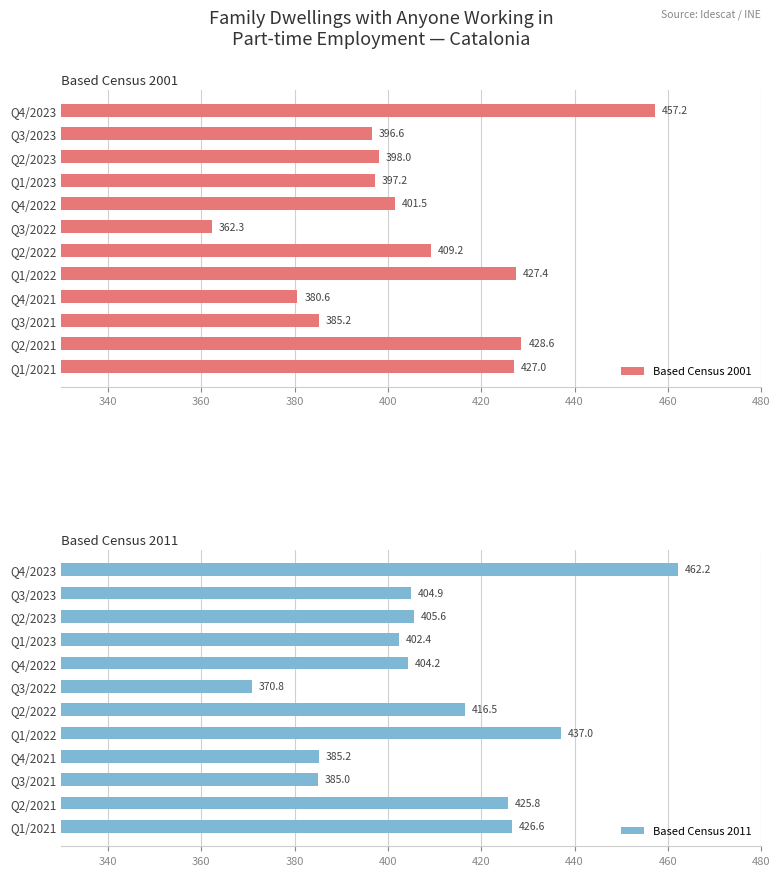

At which label does Based Census 2001 reach its minimum?

Q3/2022